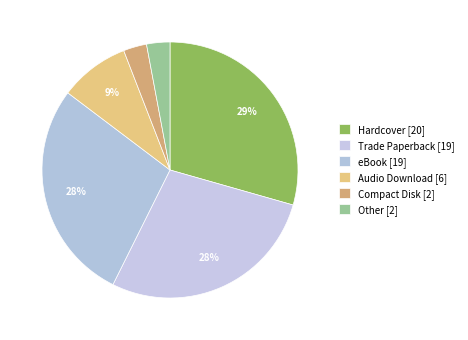

How many segments does this pie chart have?

6